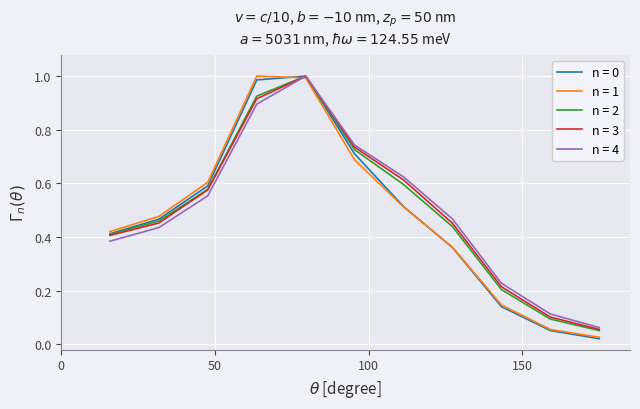

Which series has the widest spread of values?

n = 0